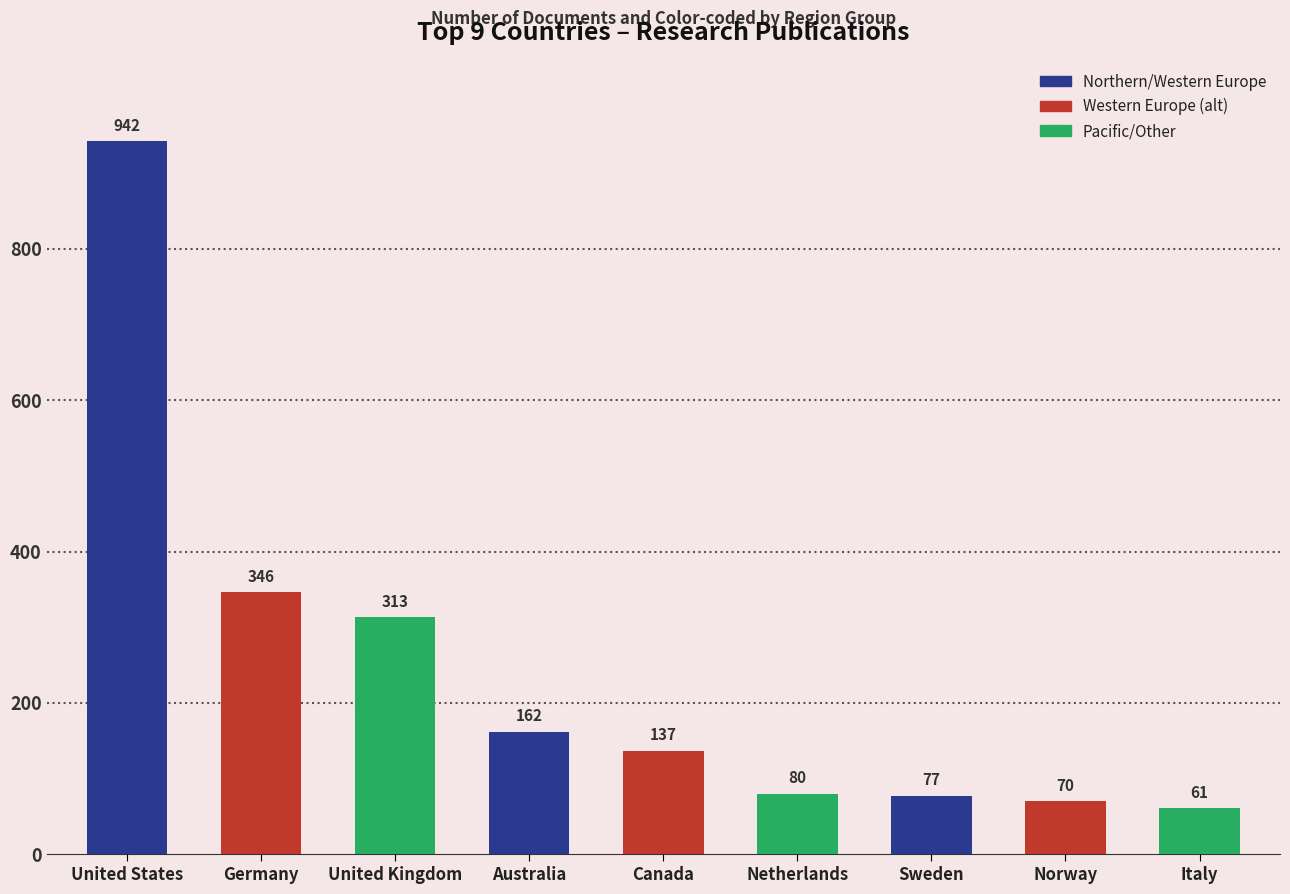

What is the change in value from Germany to Sweden?

-269